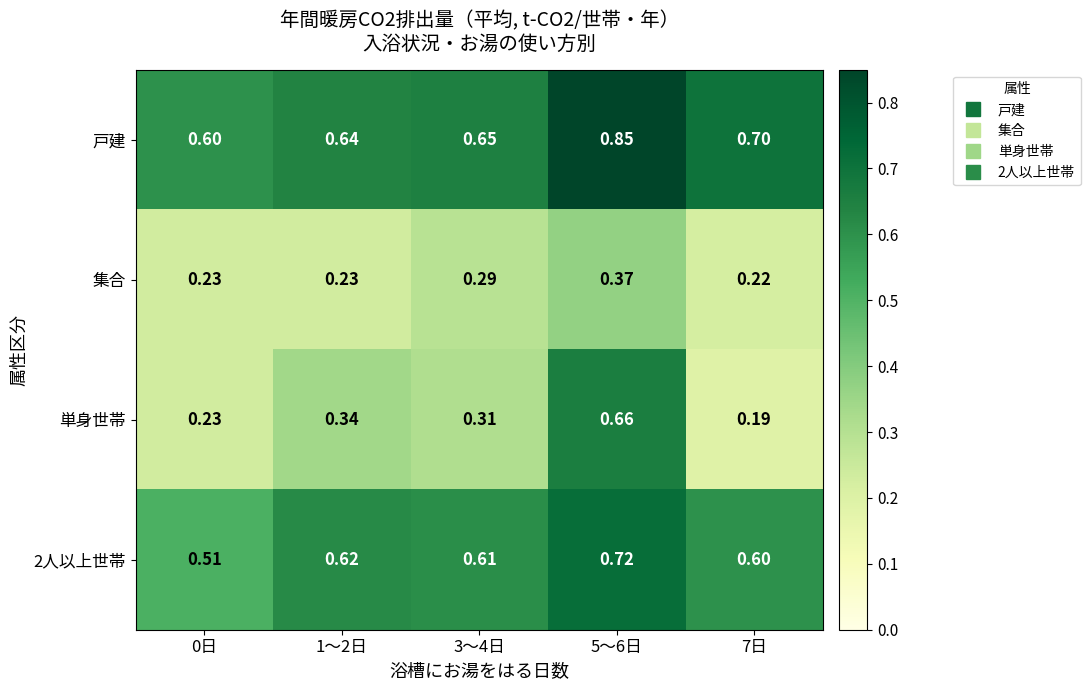

Between 1～2日 and 7日, which series saw the biggest shift?

単身世帯